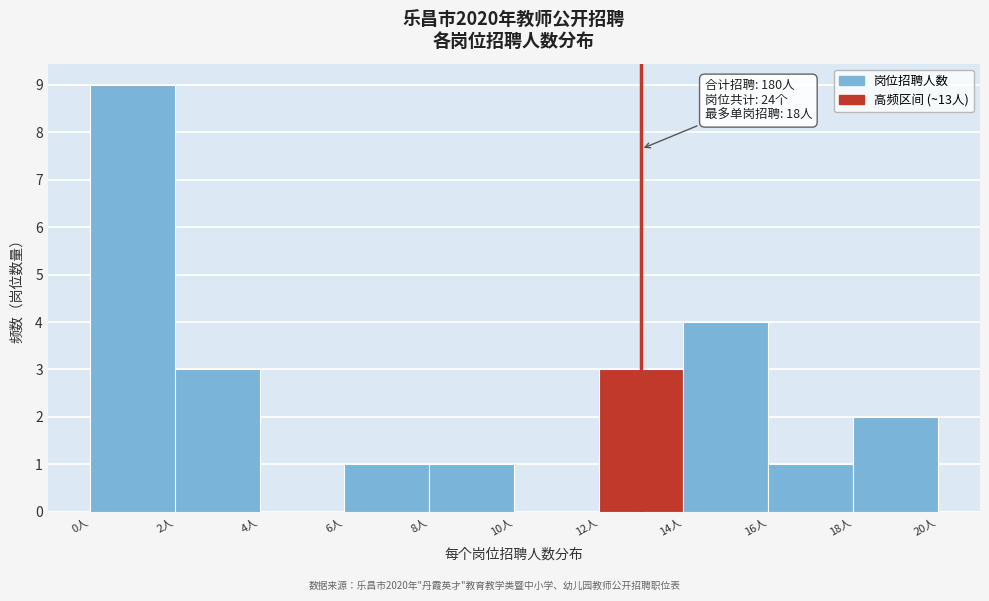

Which range on the x-axis has the tallest bar?

0 to 2